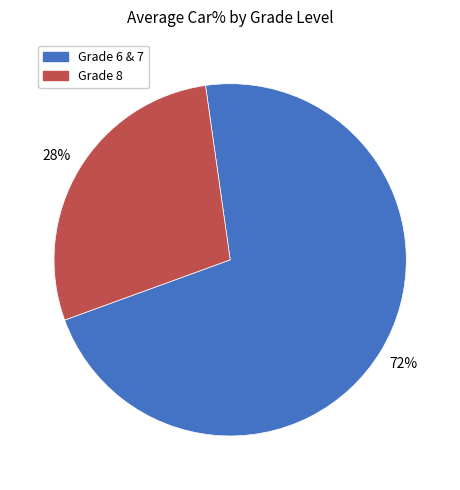

To the nearest percent, what is the average slice percentage?

50%